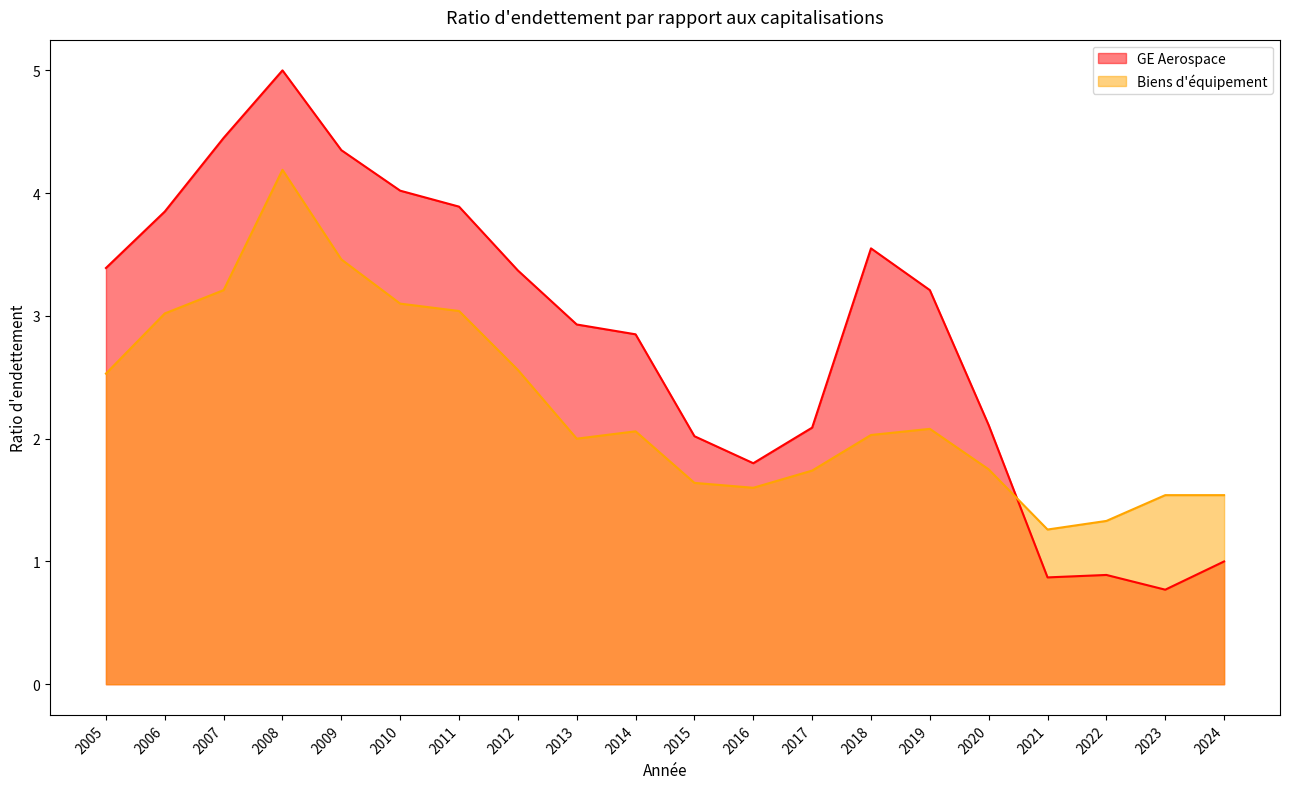

The value of Biens d'équipement at 2007 is 5.6. True or false?

False